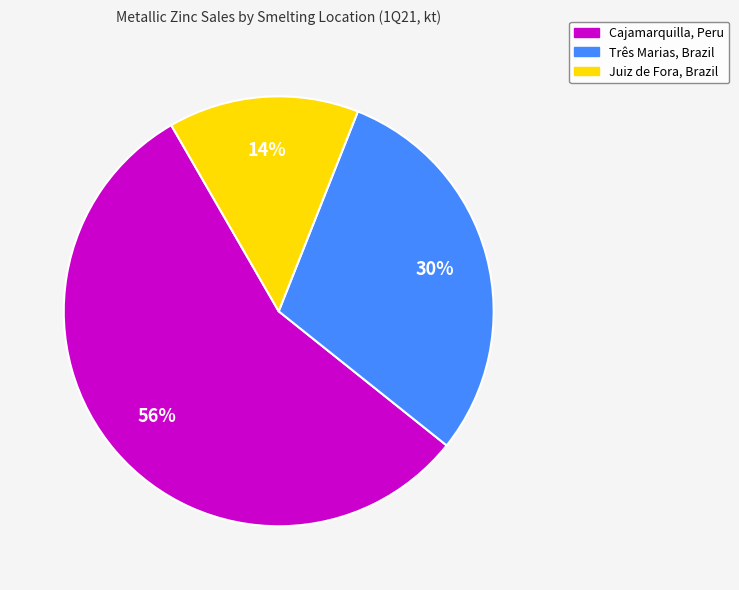

To the nearest percent, what portion does Juiz de Fora, Brazil represent?

14%